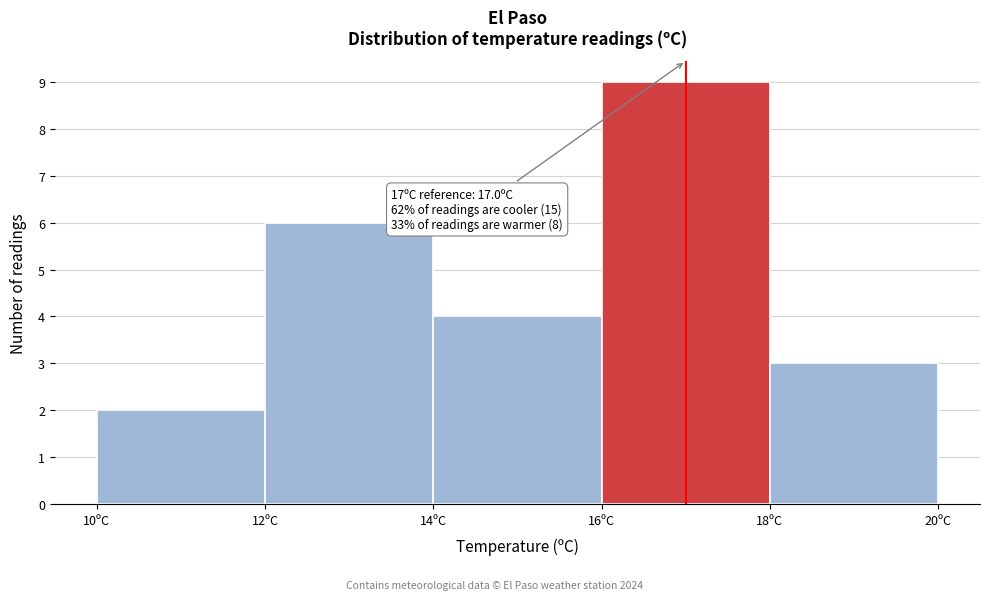

Over which range of the x-axis is the bar tallest?

16 to 18